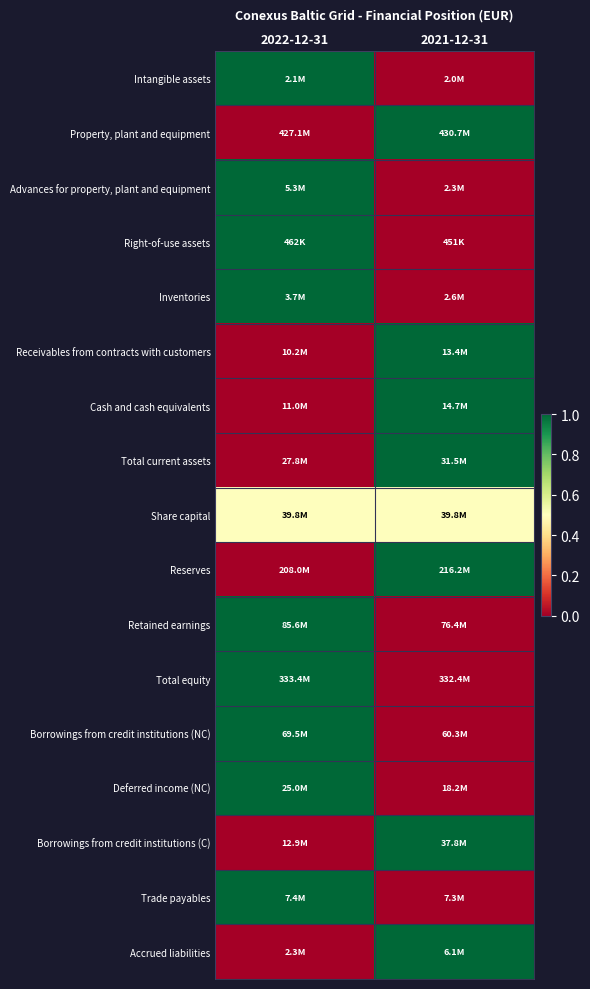

At how many categories does at least one series exceed 0?

2